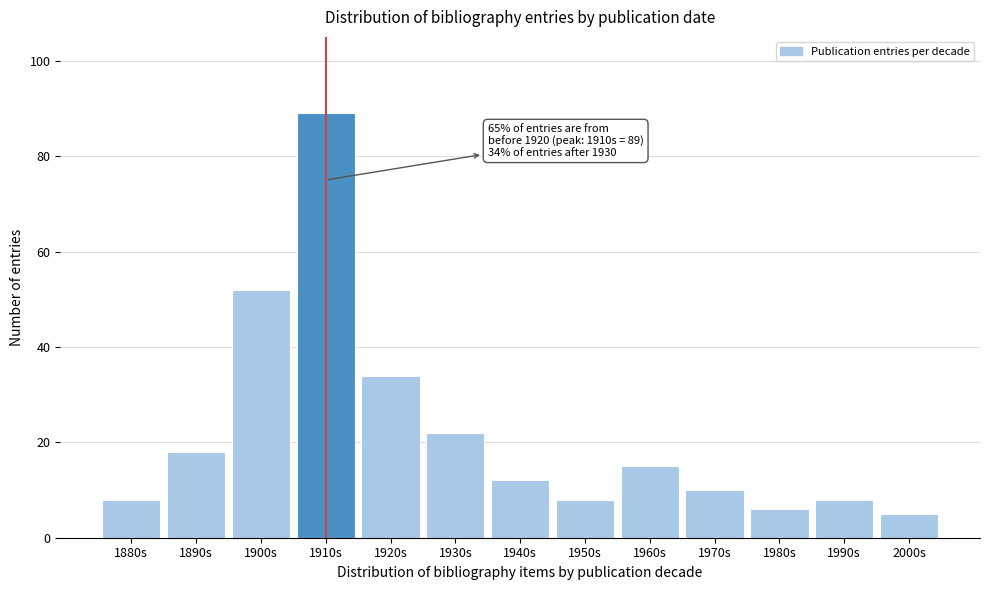

Reading left to right, extract all data points from this chart.

1880s=8	1890s=18	1900s=52	1910s=89	1920s=34	1930s=22	1940s=12	1950s=8	1960s=15	1970s=10	1980s=6	1990s=8	2000s=5